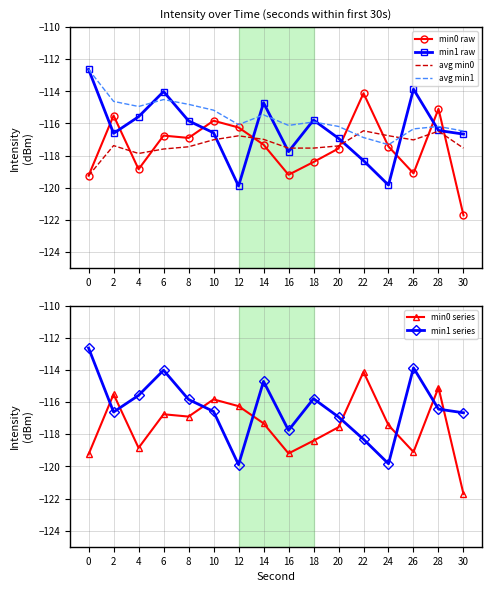

Reading left to right, what are all the values shown in this chart?

min0 raw: 0=-119.3	2=-115.5	4=-118.8	6=-116.8	8=-116.9	10=-115.8	12=-116.3	14=-117.3	16=-119.2	18=-118.4	20=-117.6	22=-114.1	24=-117.4	26=-119.1	28=-115.1	30=-121.7
min1 raw: 0=-112.6	2=-116.6	4=-115.6	6=-114.0	8=-115.8	10=-116.6	12=-119.9	14=-114.7	16=-117.8	18=-115.8	20=-116.9	22=-118.3	24=-119.8	26=-113.9	28=-116.4	30=-116.7
avg min0: 0=-119.3	2=-117.4	4=-117.9	6=-117.6	8=-117.5	10=-117.0	12=-116.8	14=-117.0	16=-117.5	18=-117.5	20=-117.4	22=-116.5	24=-116.8	26=-117.0	28=-116.5	30=-117.5
avg min1: 0=-112.6	2=-114.6	4=-114.9	6=-114.5	8=-114.8	10=-115.2	12=-116.1	14=-115.5	16=-116.1	18=-115.9	20=-116.2	22=-116.9	24=-117.3	26=-116.3	28=-116.2	30=-116.5
min0 series: 0=-119.3	2=-115.5	4=-118.8	6=-116.8	8=-116.9	10=-115.8	12=-116.3	14=-117.3	16=-119.2	18=-118.4	20=-117.6	22=-114.1	24=-117.4	26=-119.1	28=-115.1	30=-121.7
min1 series: 0=-112.6	2=-116.6	4=-115.6	6=-114.0	8=-115.8	10=-116.6	12=-119.9	14=-114.7	16=-117.8	18=-115.8	20=-116.9	22=-118.3	24=-119.8	26=-113.9	28=-116.4	30=-116.7